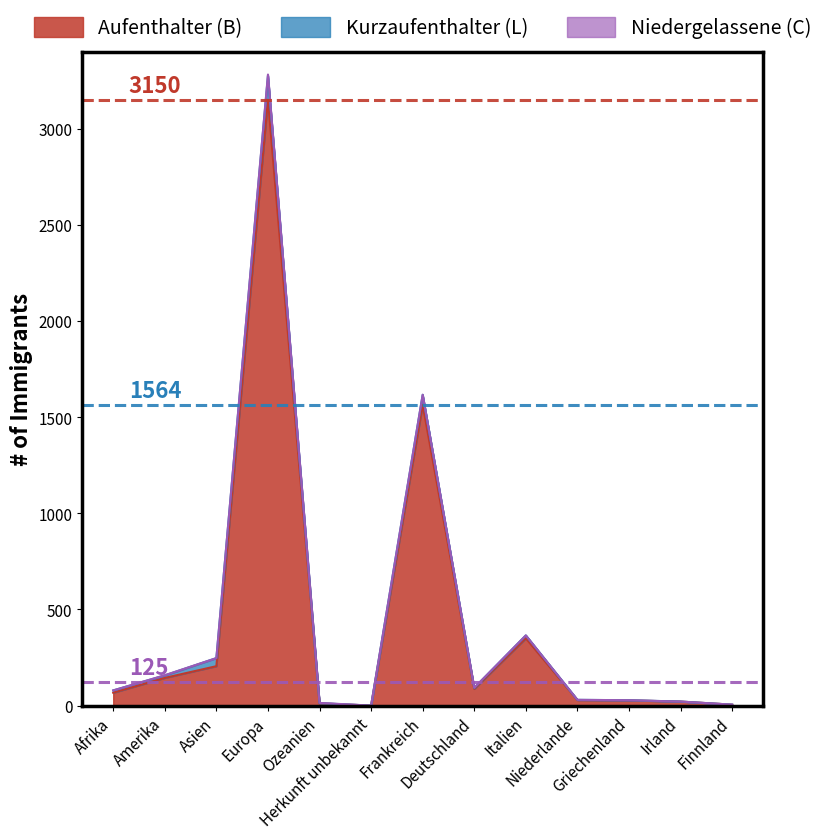

Which category has the highest value across all series?

Europa